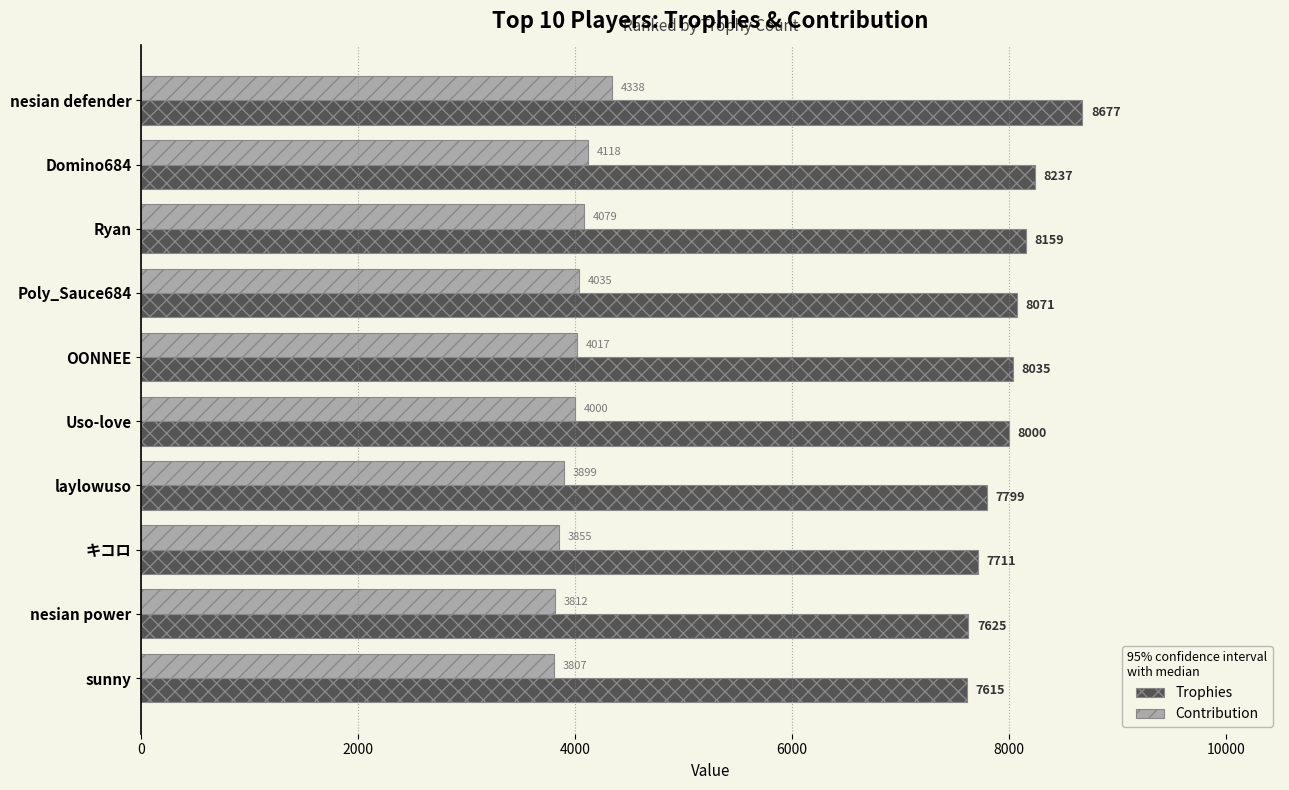

Is it true that Contribution equals 4338 at nesian defender?

True